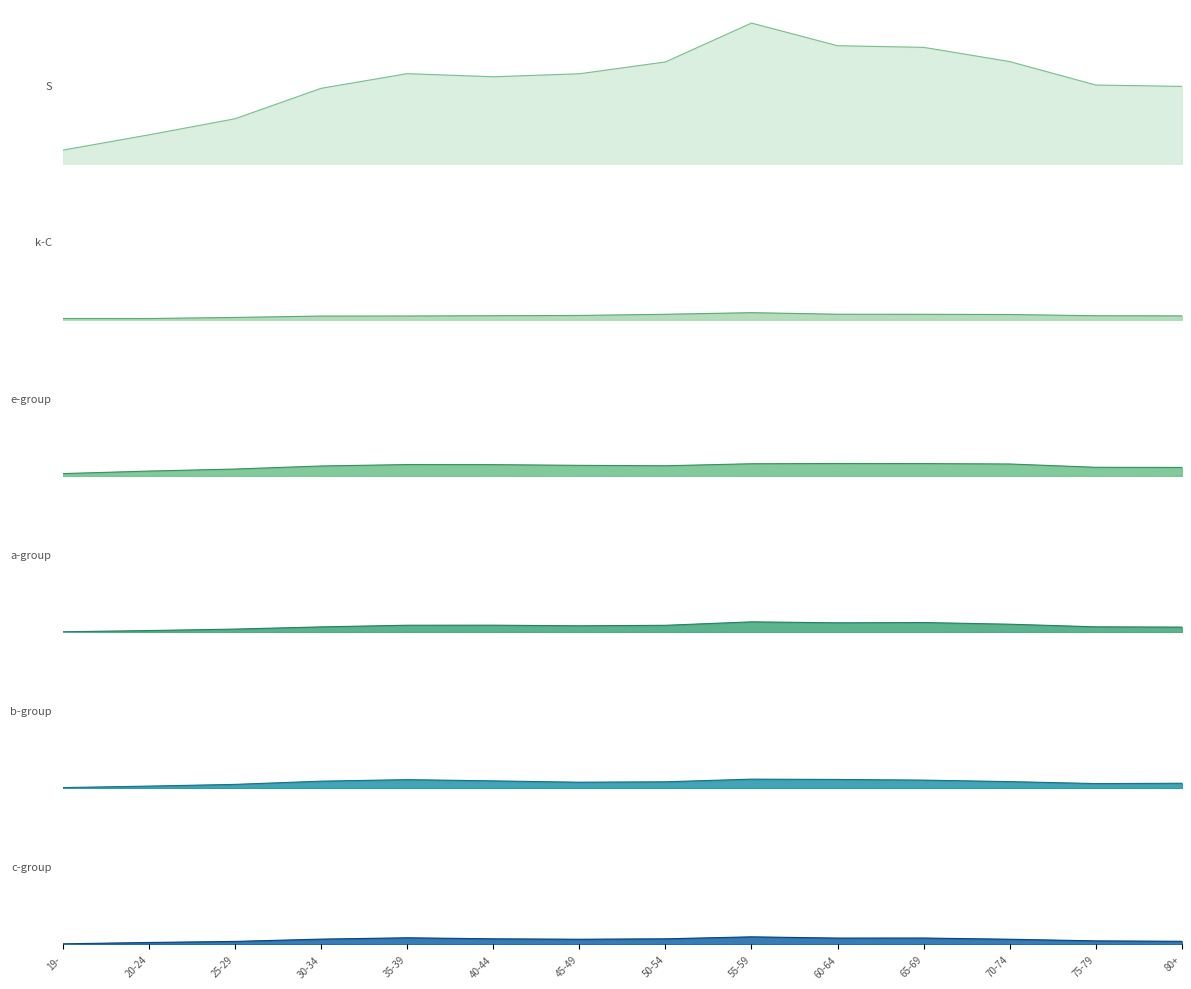

Rank the series at 50-54 from highest to lowest value.

S, e-group, a-group, b-group, k-C, c-group